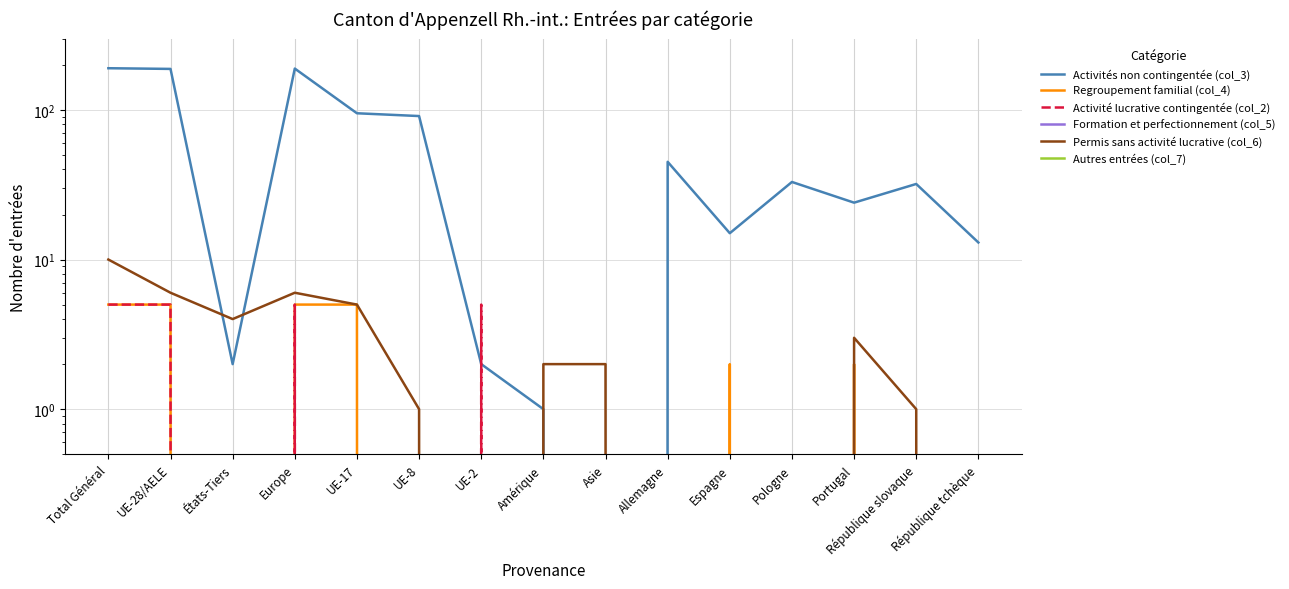

How many values in the Permis sans activité lucrative (col_6) series exceed 2?

6